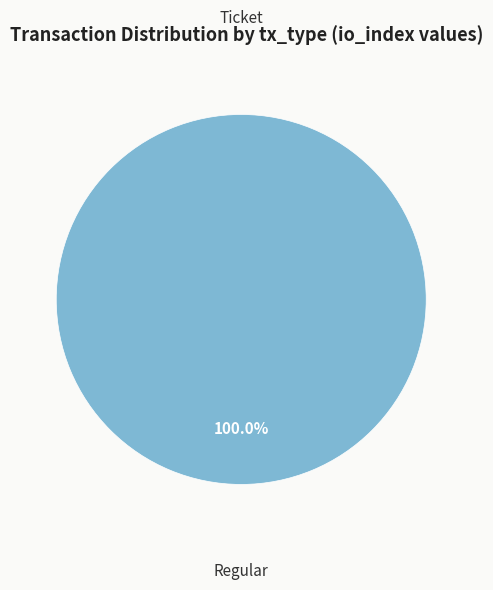

Is Regular (io_index=15) the majority of the pie?

Yes